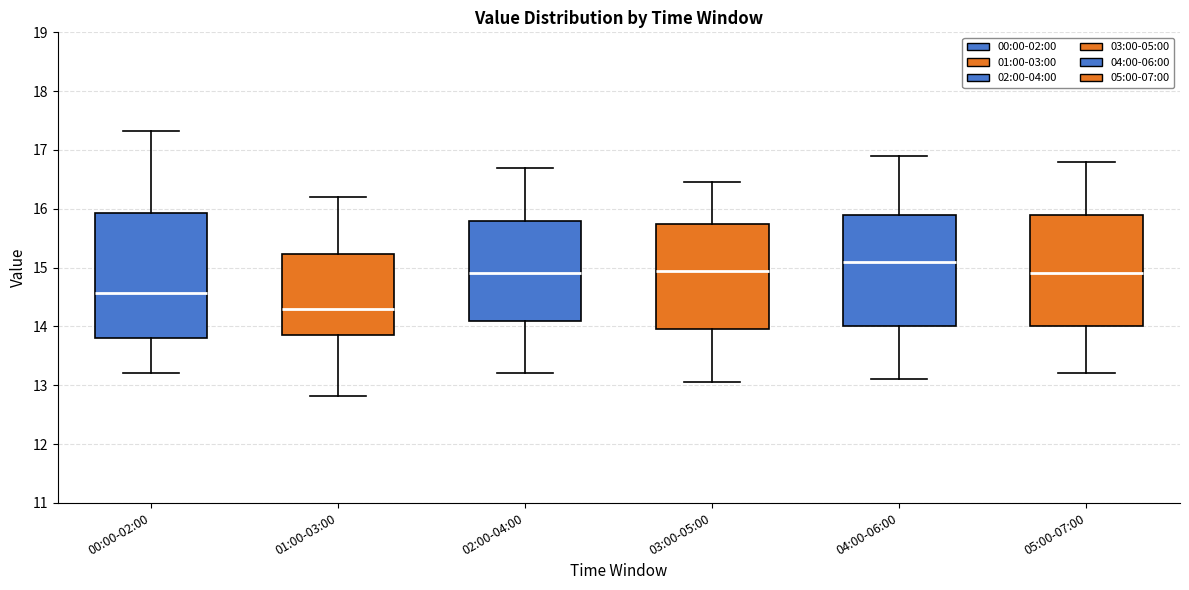

Where does the lower whisker of the box for 05:00-07:00 end on the y-axis? The values are not printed on the chart, so give them approximately, as read against the axis.

13.2